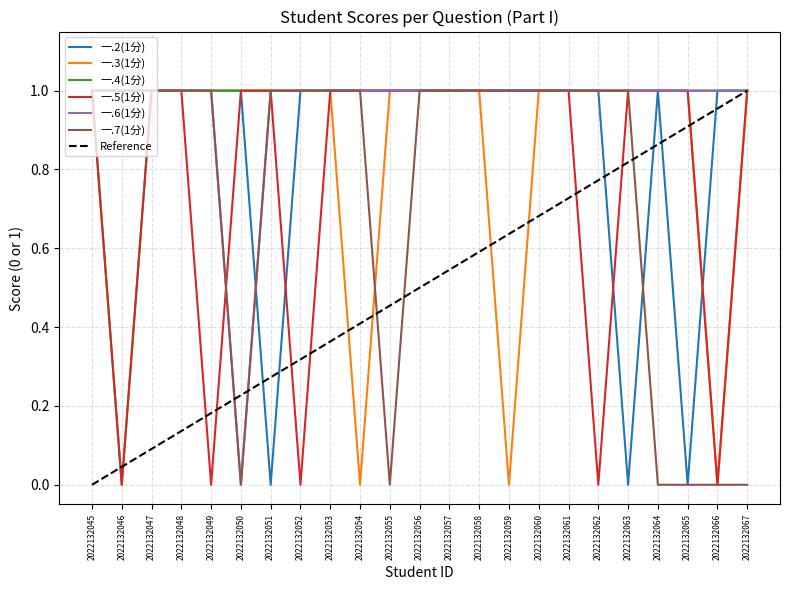

How many interior local valleys does the 一.3(1分) series have?

3